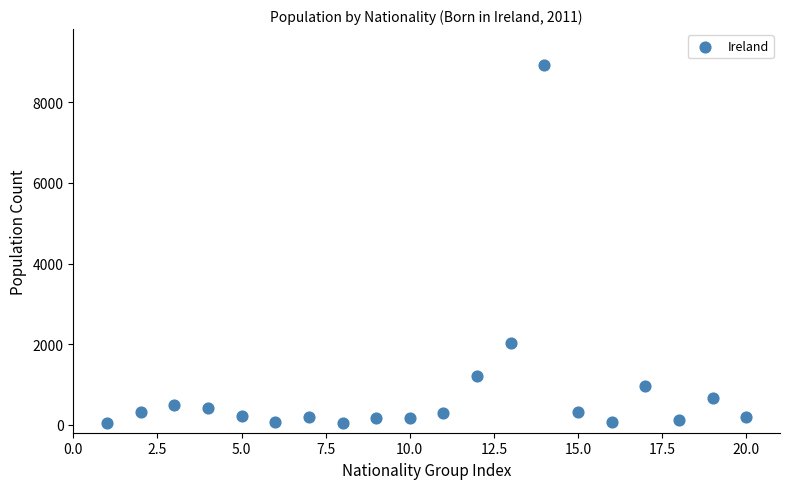

What Y value in the scatter plot is closest to 4483?

2018